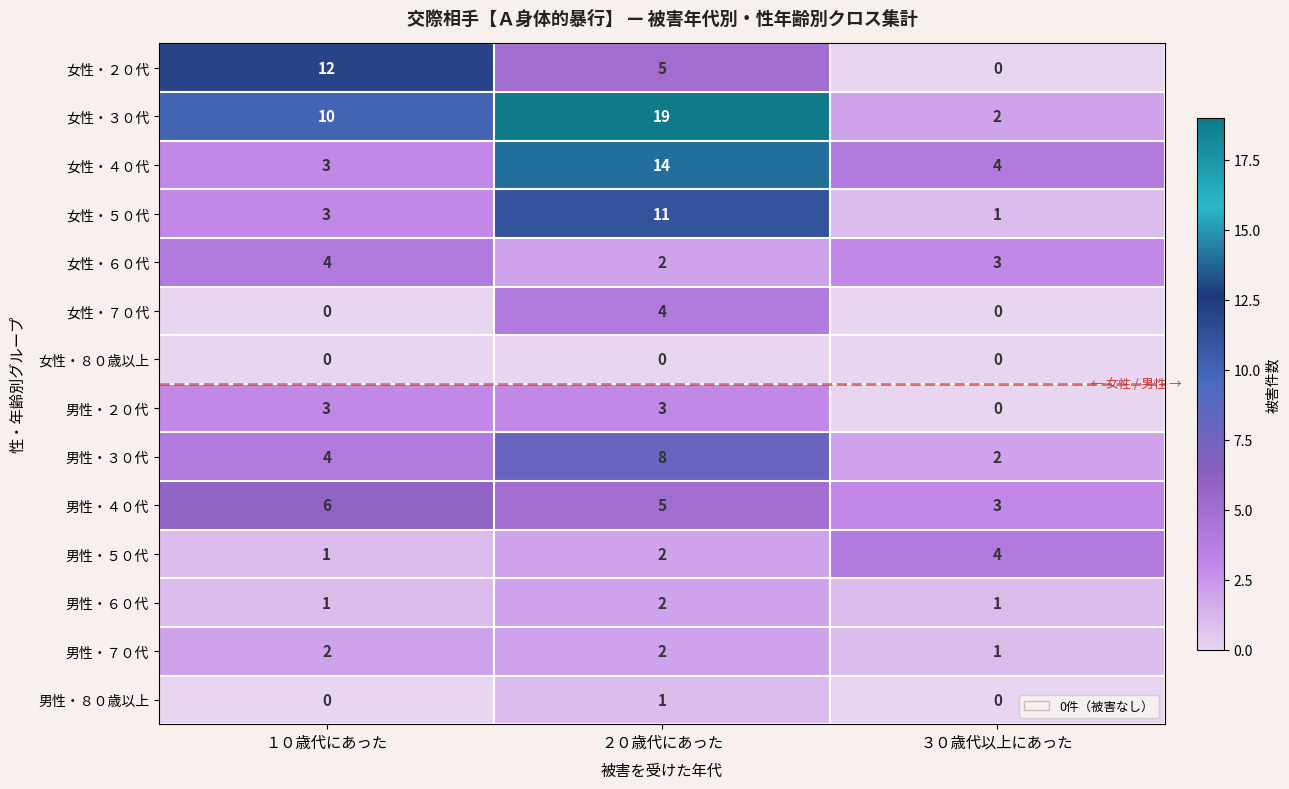

How many categories are shown in the chart?

3